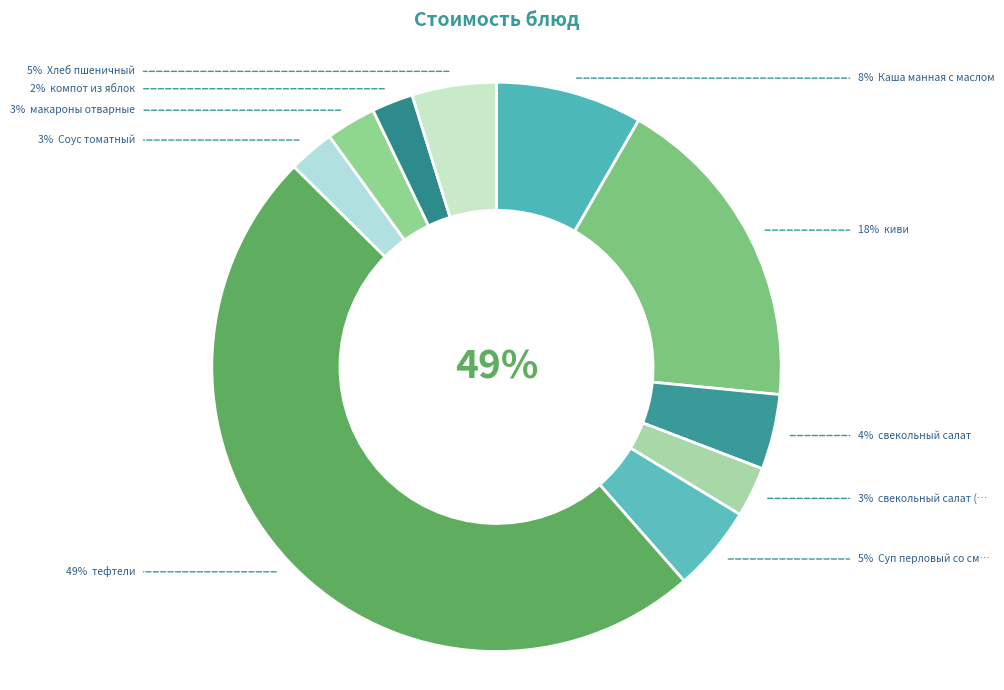

How many segments does this pie chart have?

10